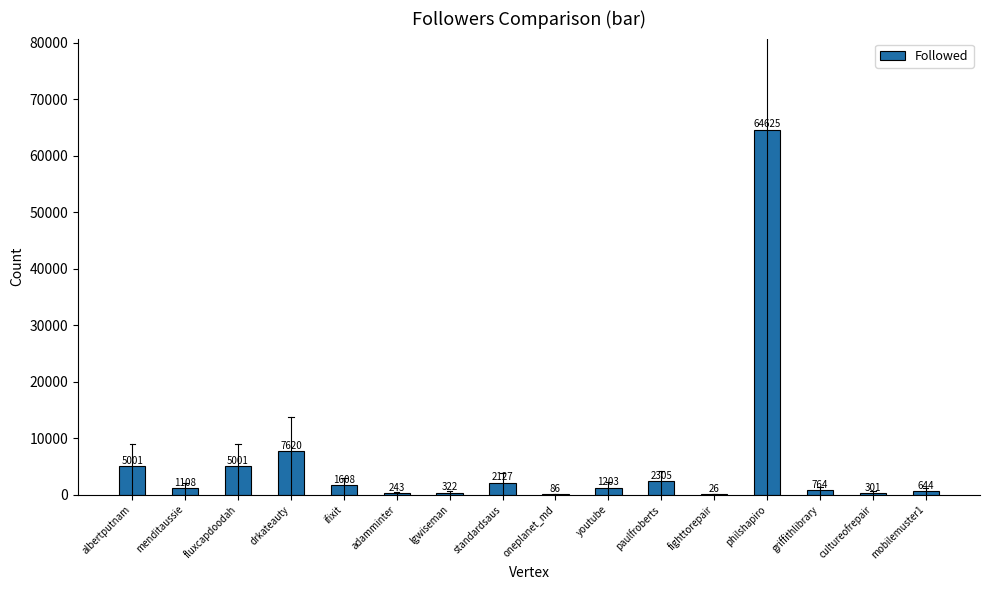

Are the bars grouped side by side (vs. stacked)?

No